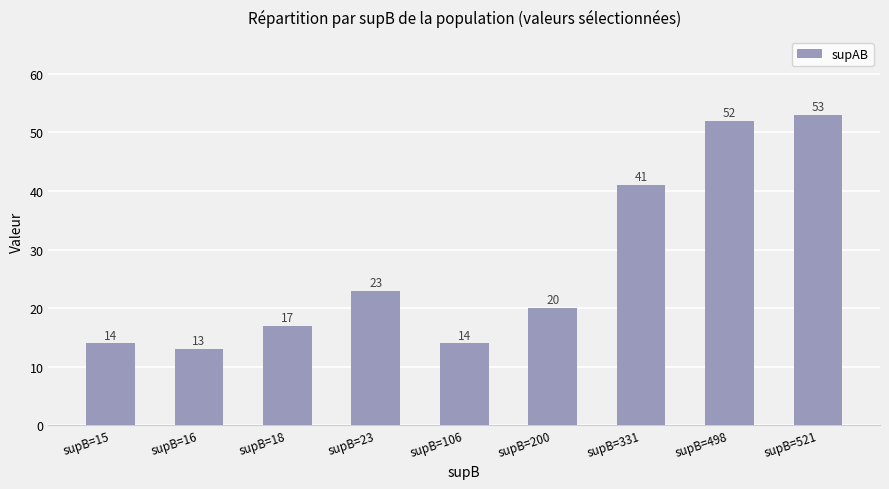

What is the value of the 7th bar from the left?

41